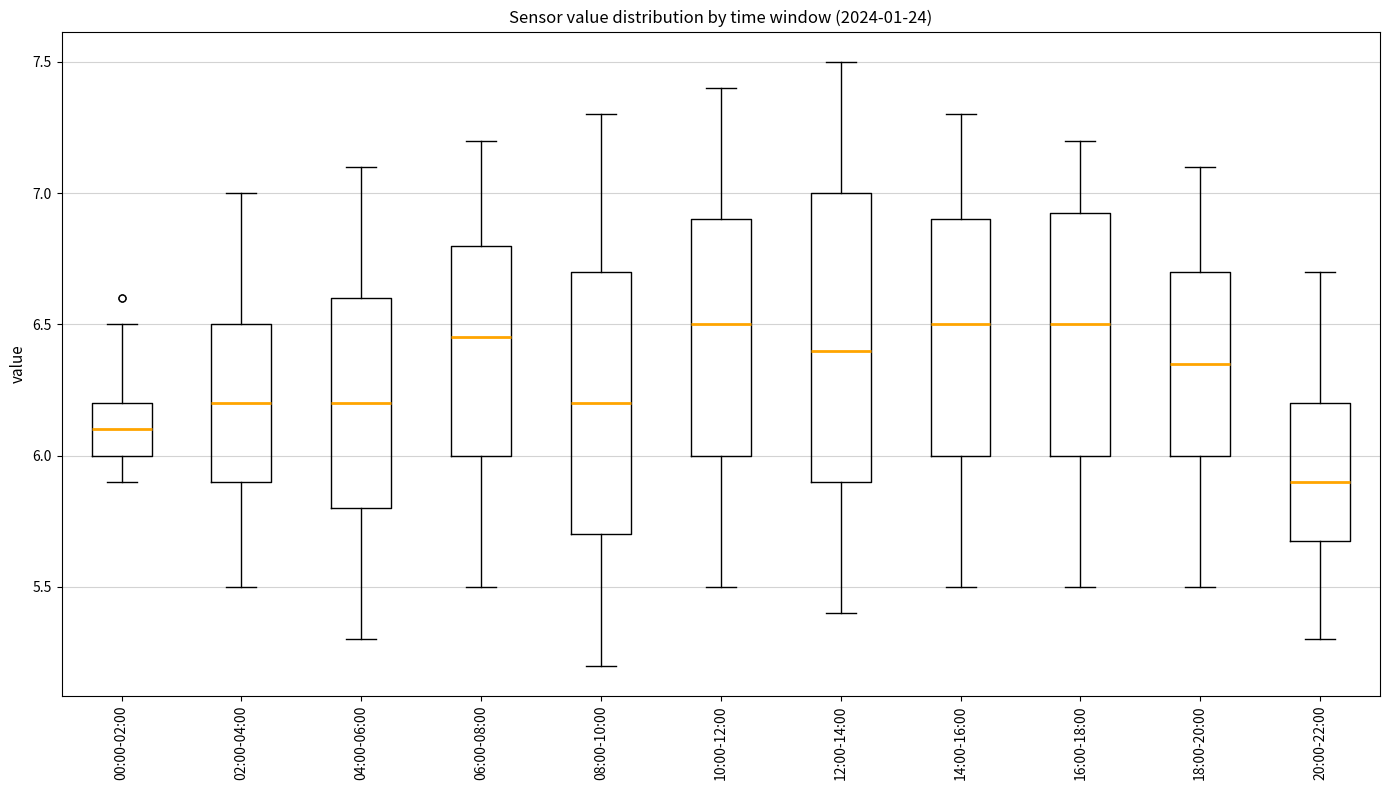

Where is the upper edge of the box for 20:00-22:00 on the y-axis? The values are not printed on the chart, so give them approximately, as read against the axis.

6.20